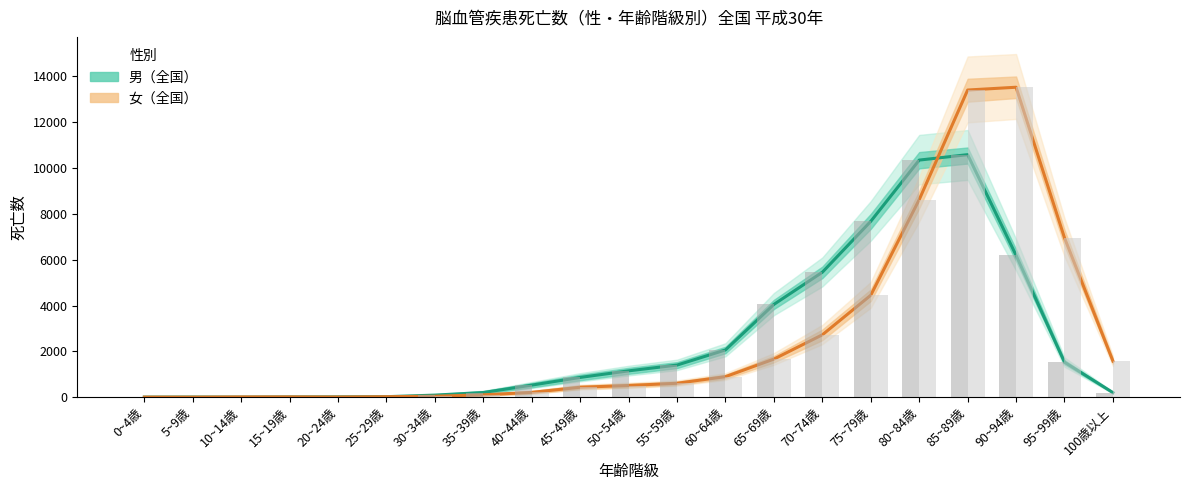

How many bars are there in total?

42